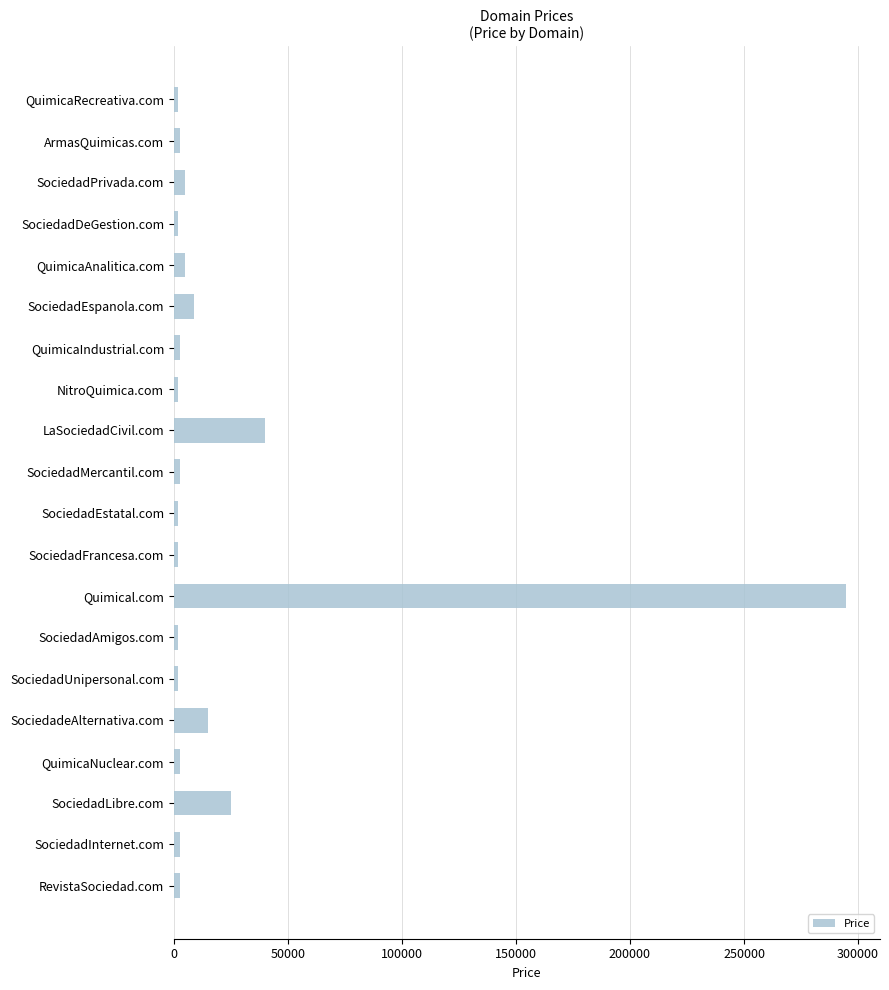

At which label is the value closest to 148388?

LaSociedadCivil.com